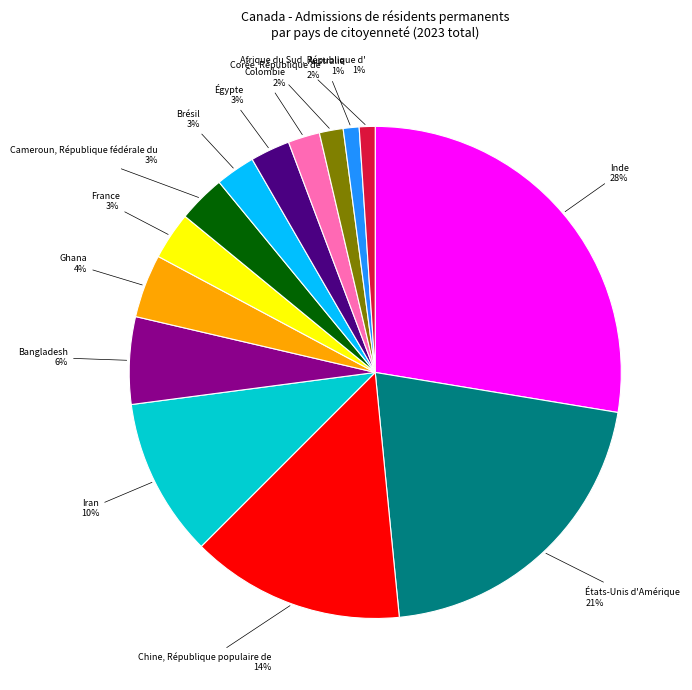

To the nearest percent, what is the difference between the largest and smallest slice percentages?

27%